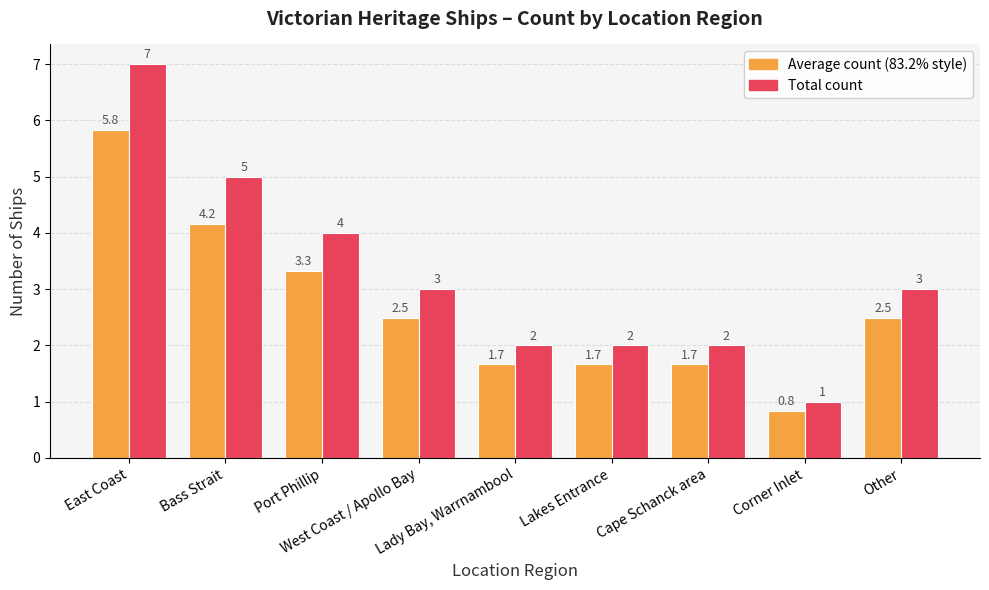

What is the label of the 5th bar from the right?

Lady Bay, Warrnambool